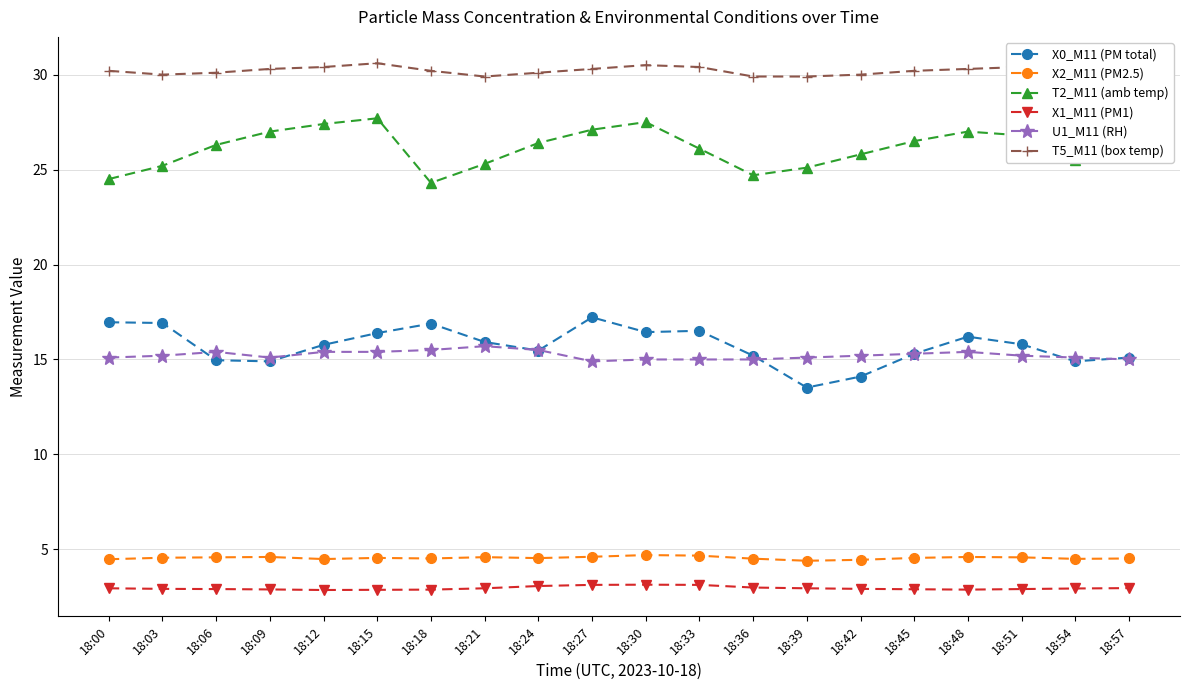

Is the value of X1_M11 (PM1) at 18:33 greater than the value of T5_M11 (box temp) at 18:27?

No